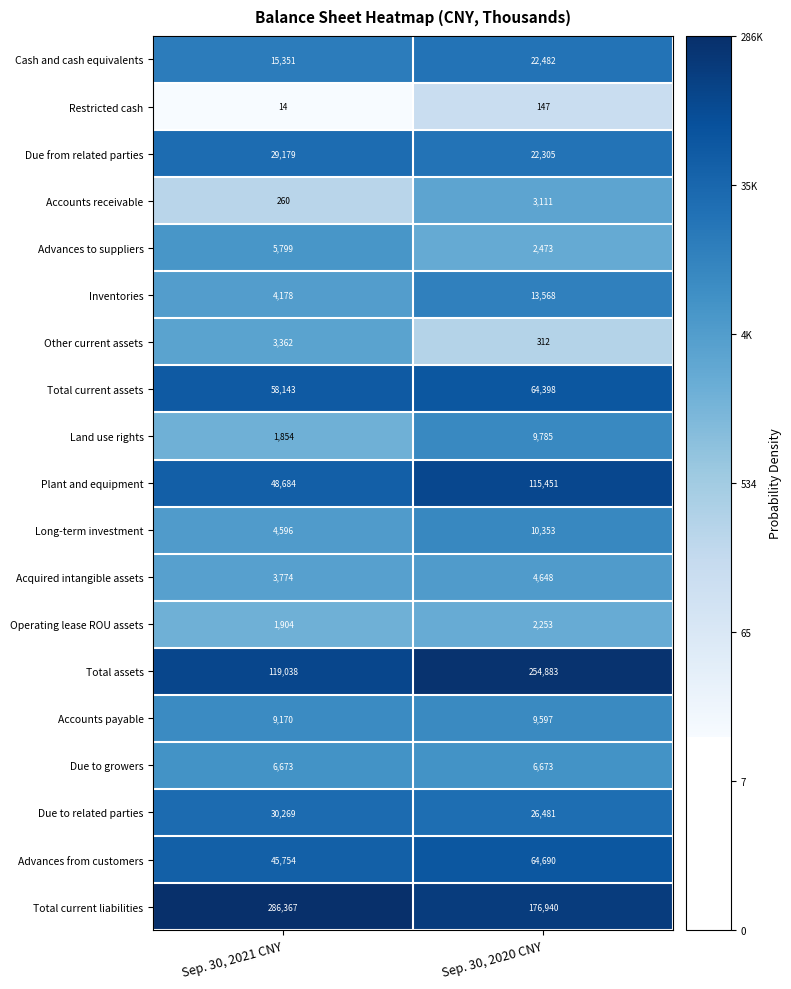

Which series has the largest total across all categories?

Total current liabilities